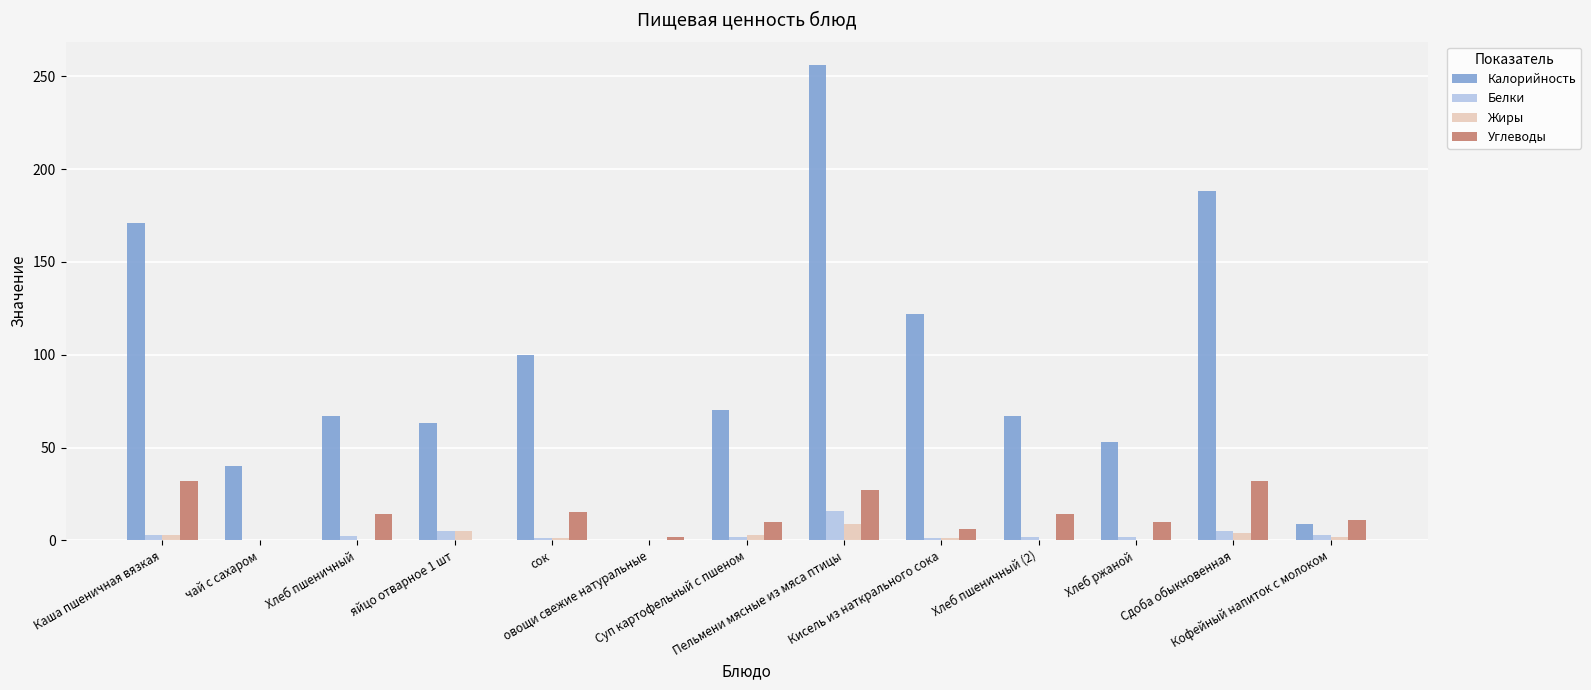

What is the sum of all Белки values?

41.8